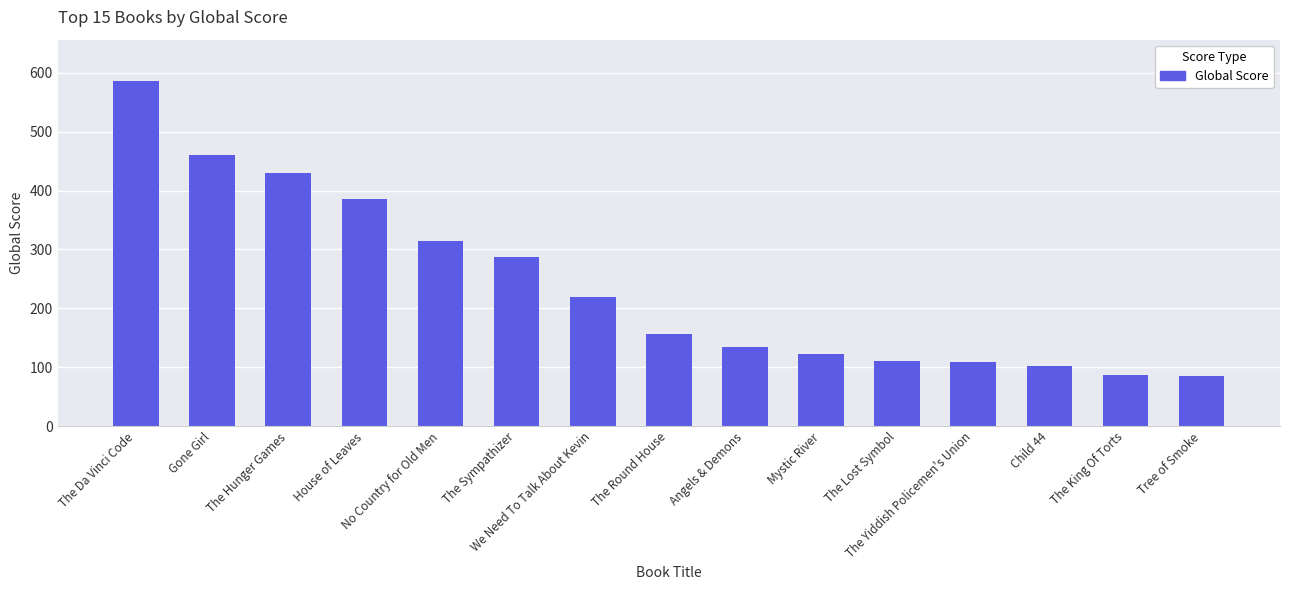

What is the minimum value shown in the chart?

85